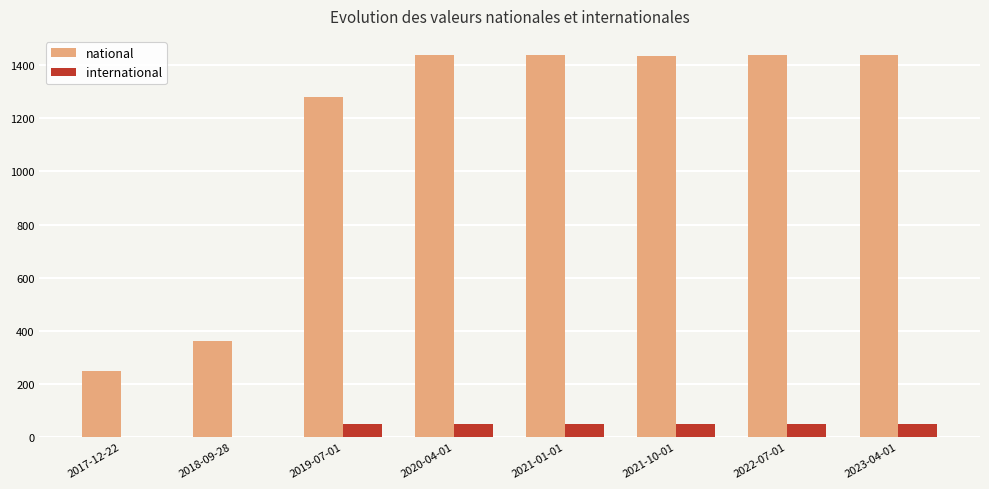

The value of national at 2018-09-28 is 363. True or false?

True